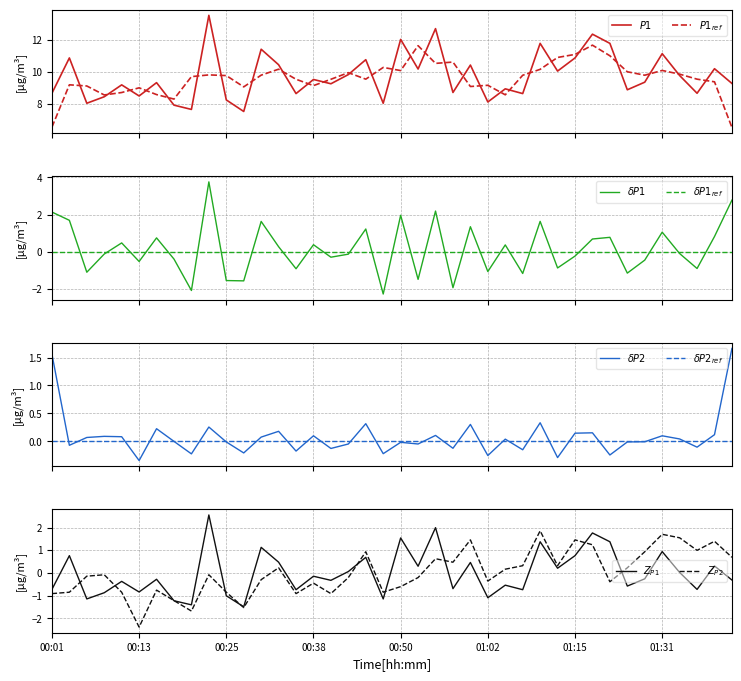

What is the difference between the maximum and minimum values in the P1 series?

6.1